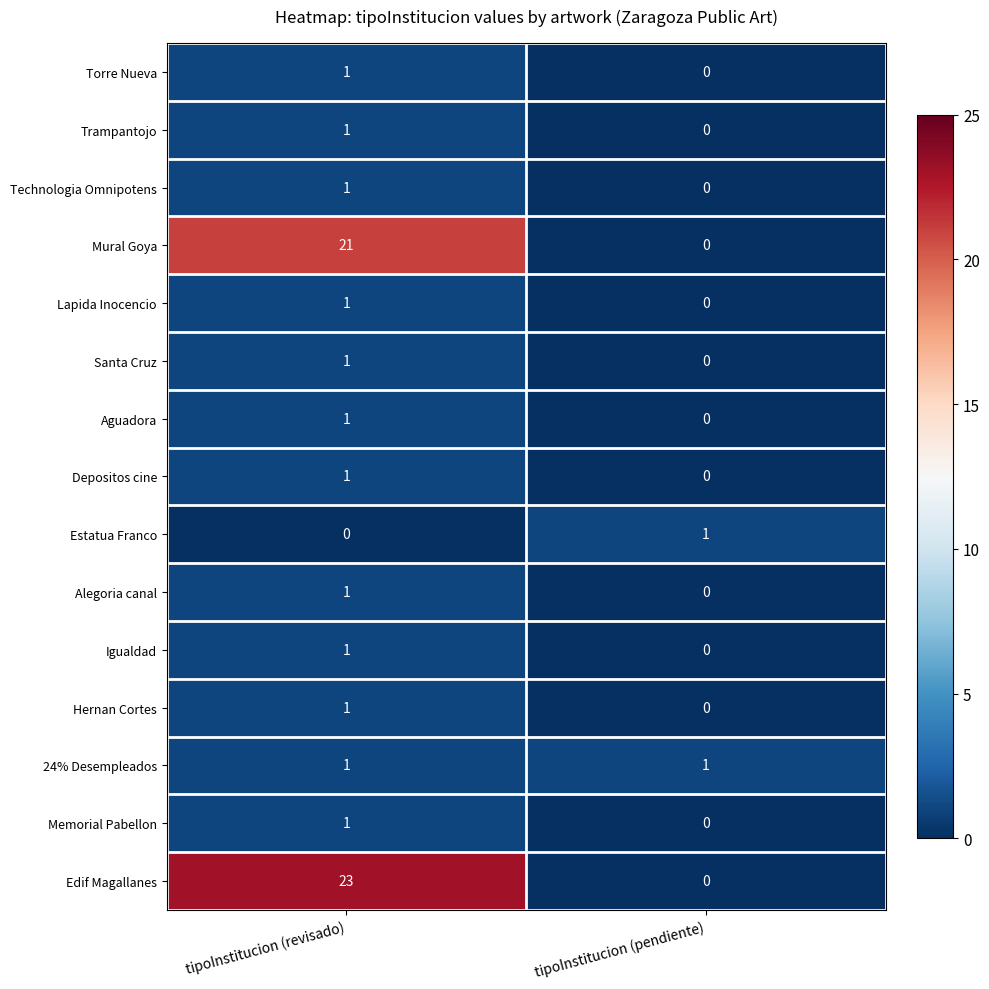

True or false: Lapida Inocencio has a value of 0 at tipoInstitucion (pendiente).

True